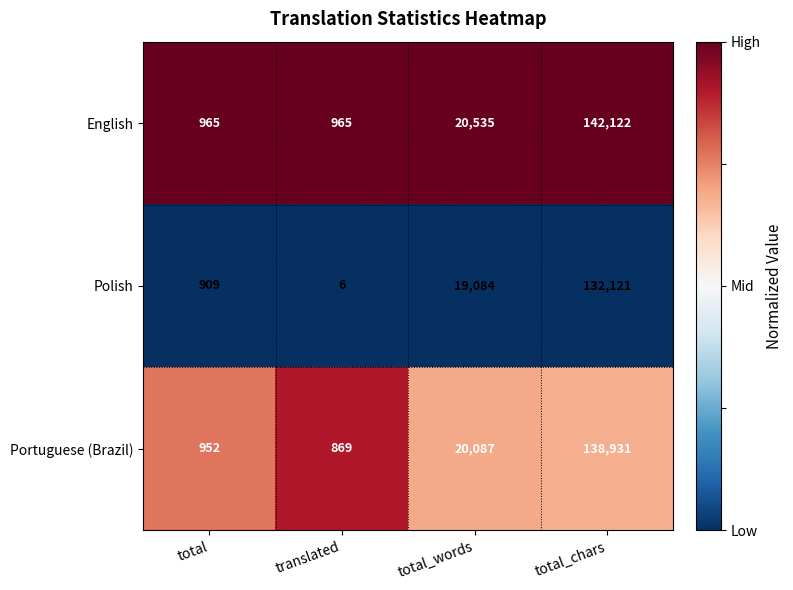

List the labels in order of Portuguese (Brazil) value, smallest first.

translated, total, total_words, total_chars